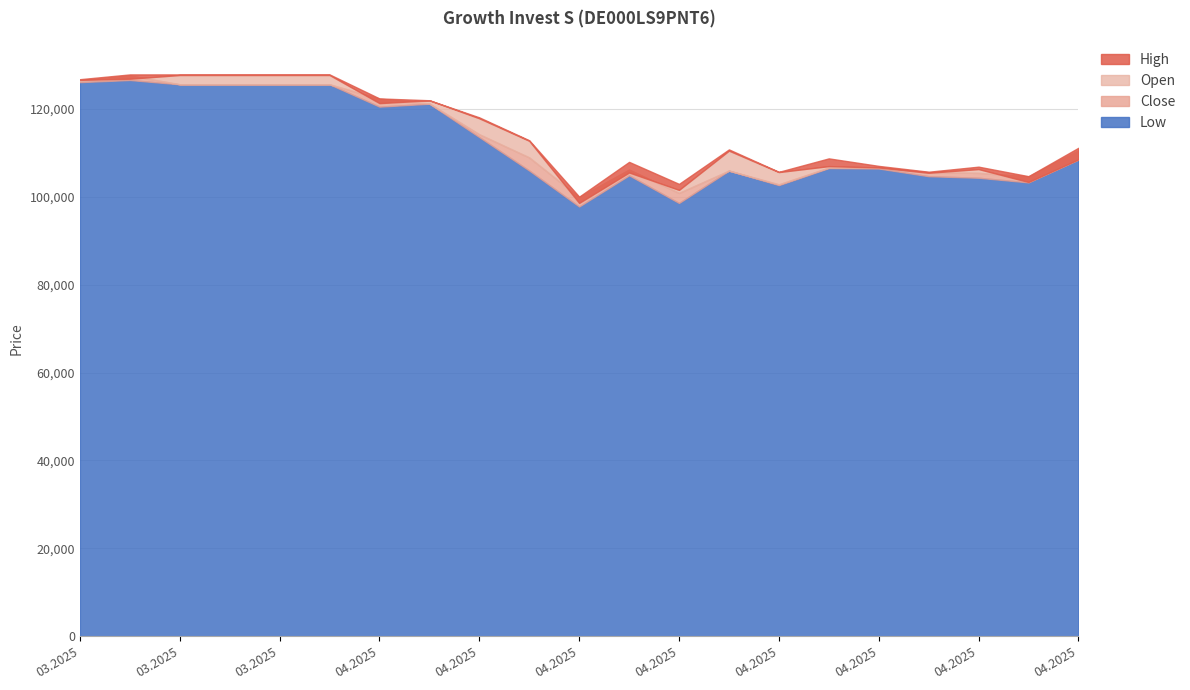

Which category has the highest value in the High series?

26.03.2025